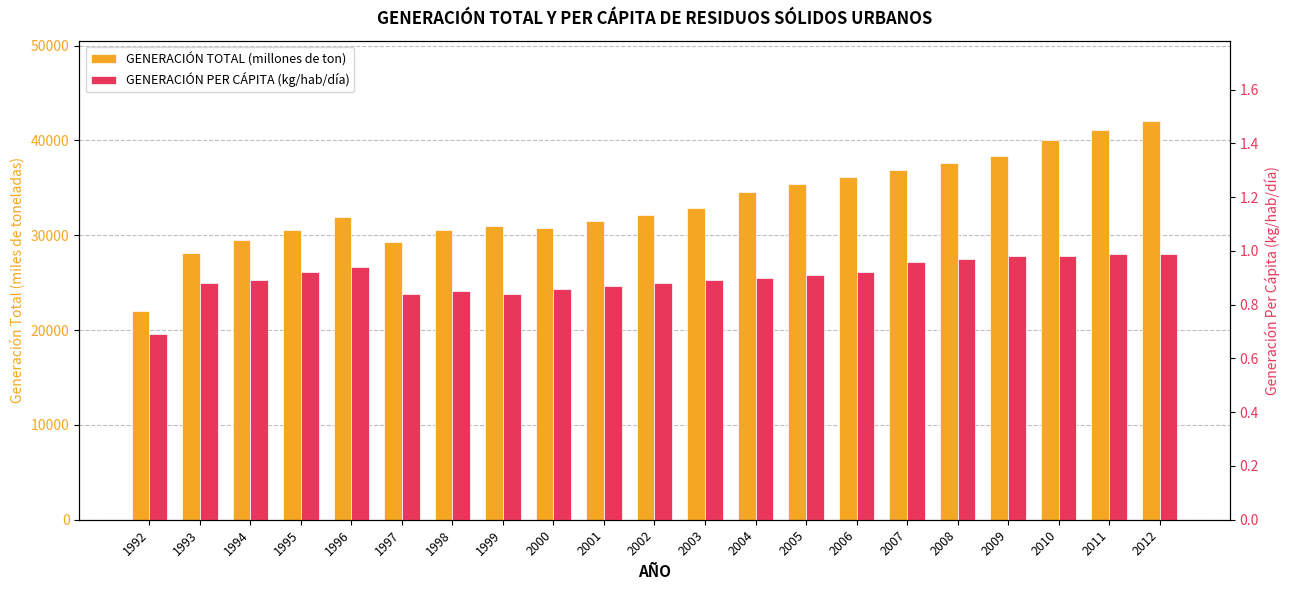

What is the approximate value of GENERACIÓN PER CÁPITA (kg/hab/día) at 2006?

0.9